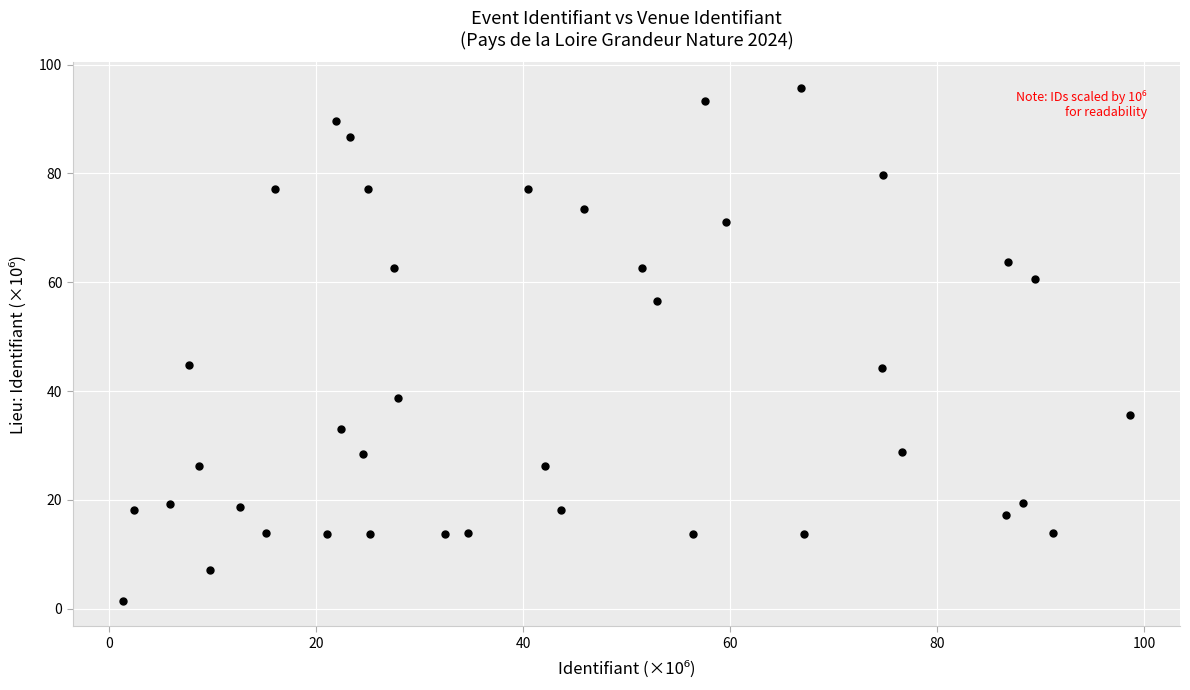

What is the range of X values (max minus min)?

97.2